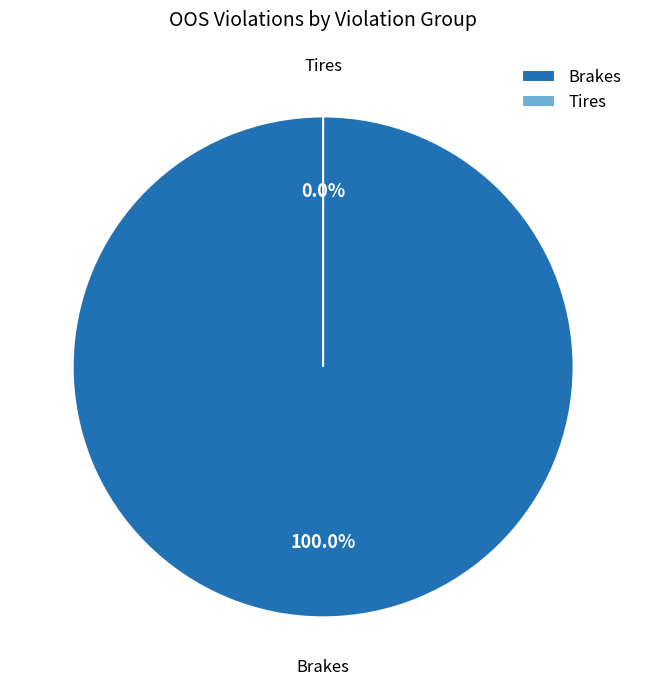

To the nearest percent, what is the difference between the largest and smallest slice percentages?

100%